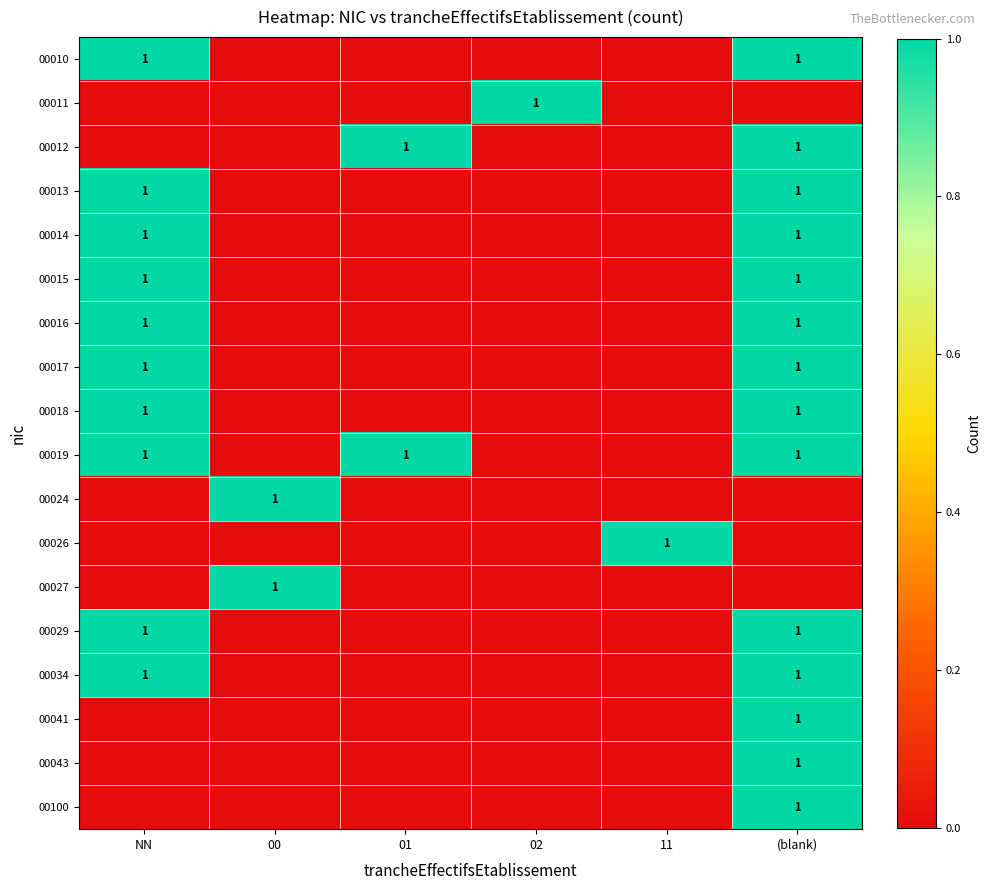

The value of 00026 at 11 is 1. True or false?

True